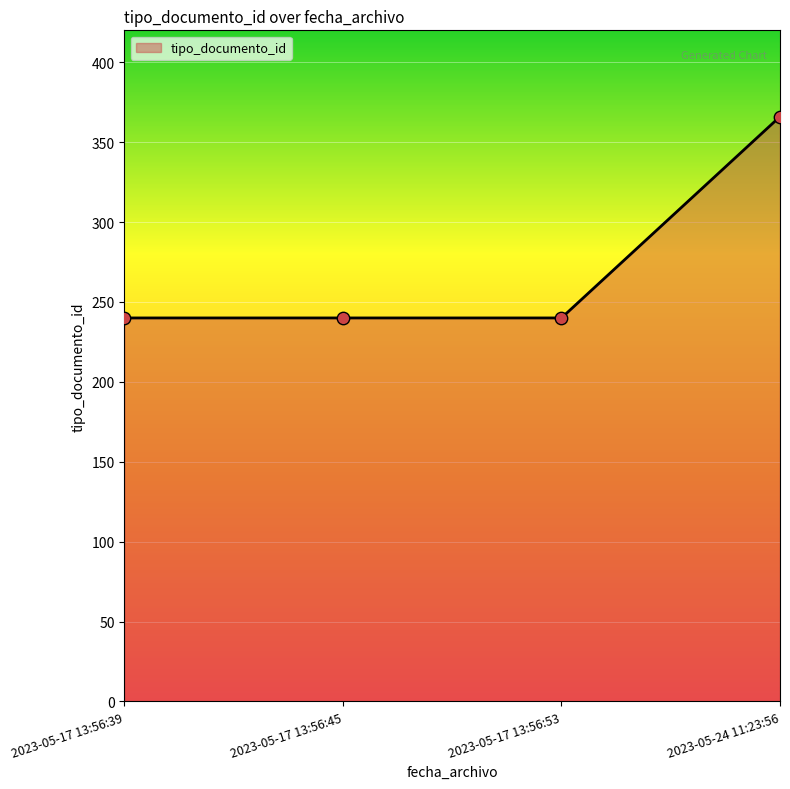

Which has a higher value, 2023-05-24 11:23:56 or 2023-05-17 13:56:45?

2023-05-24 11:23:56